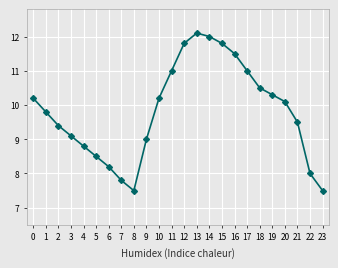

Reading left to right, extract all data points from this chart.

10.2	9.8	9.4	9.1	8.8	8.5	8.2	7.8	7.5	9.0	10.2	11.0	11.8	12.1	12.0	11.8	11.5	11.0	10.5	10.3	10.1	9.5	8.0	7.5